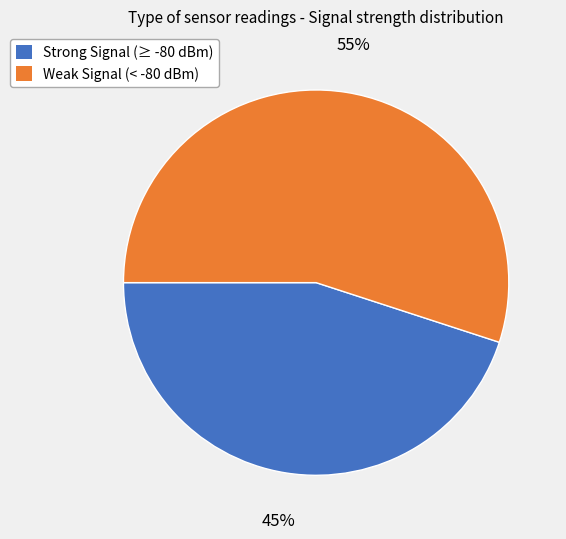

Is there a majority slice in this chart?

Yes